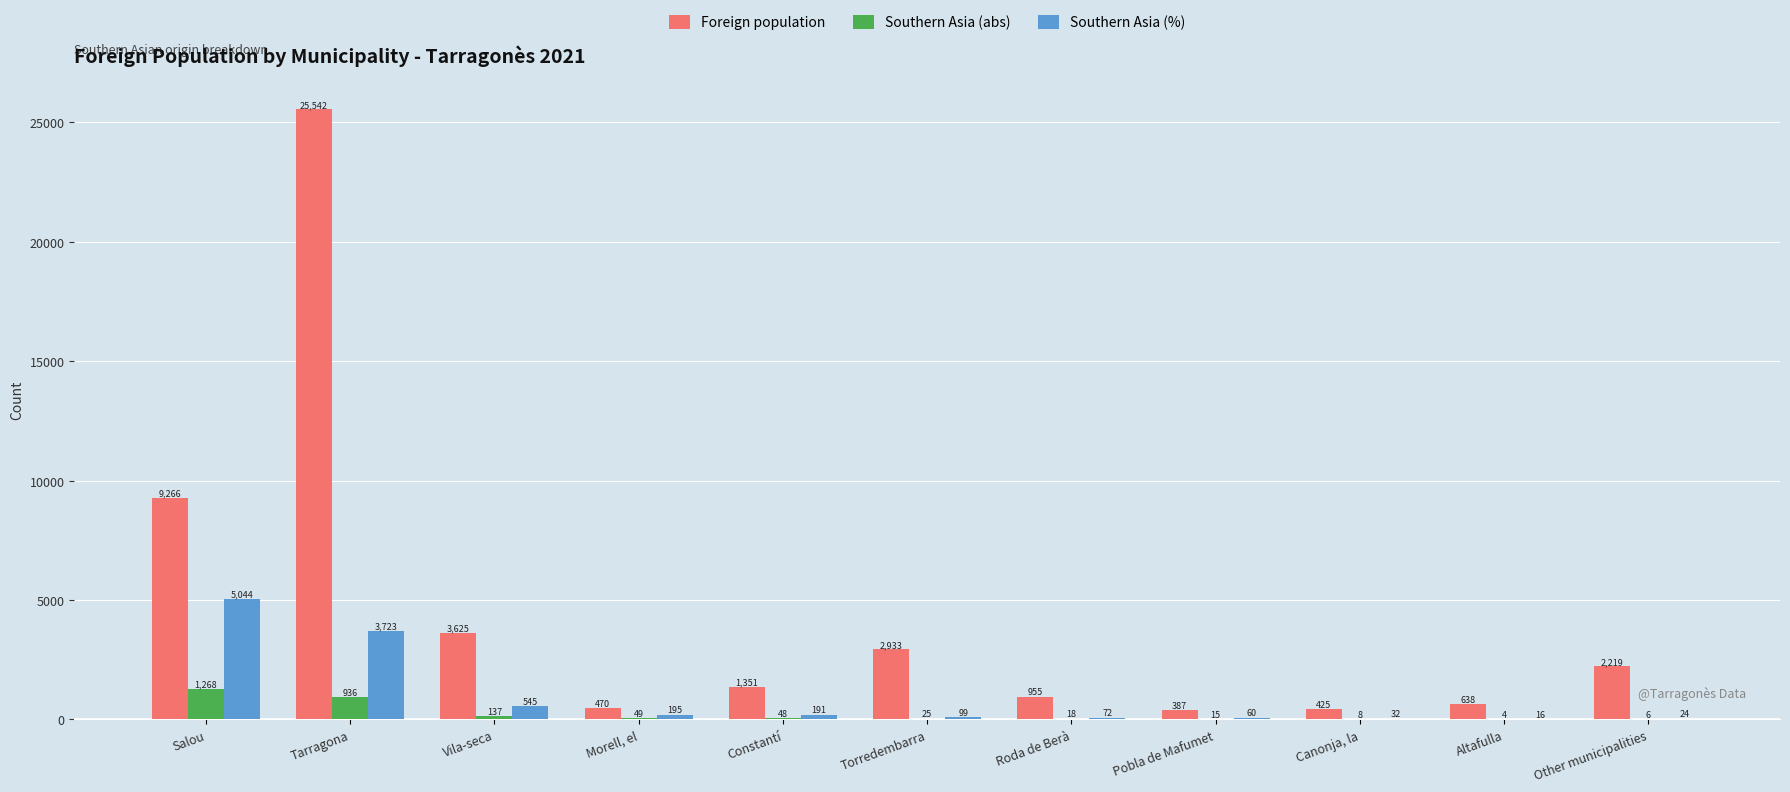

What is the maximum value for Foreign population?

25542